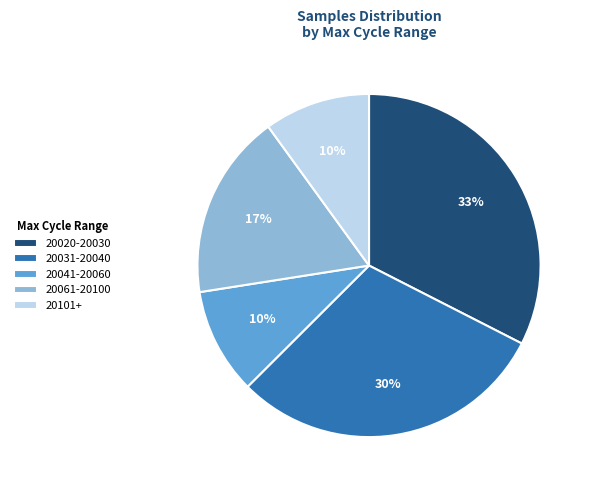

To the nearest percent, what is the average slice percentage?

20%